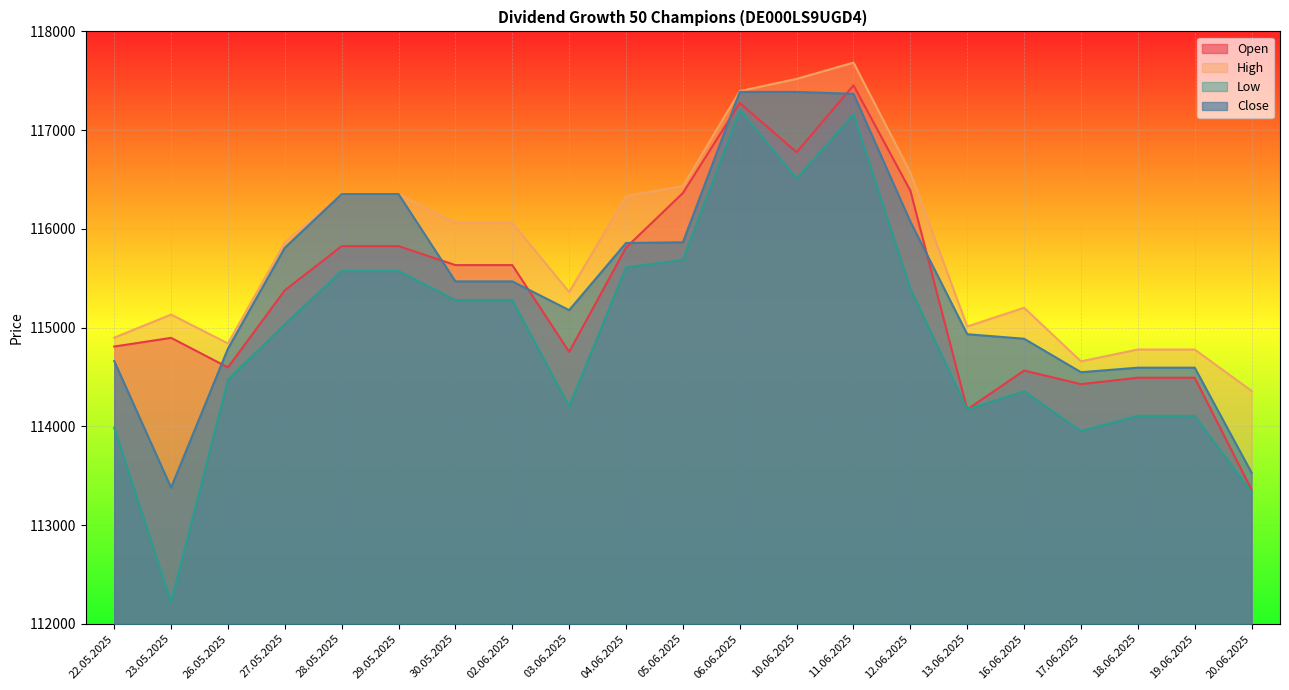

Does the chart display data point markers on the line(s)?

No